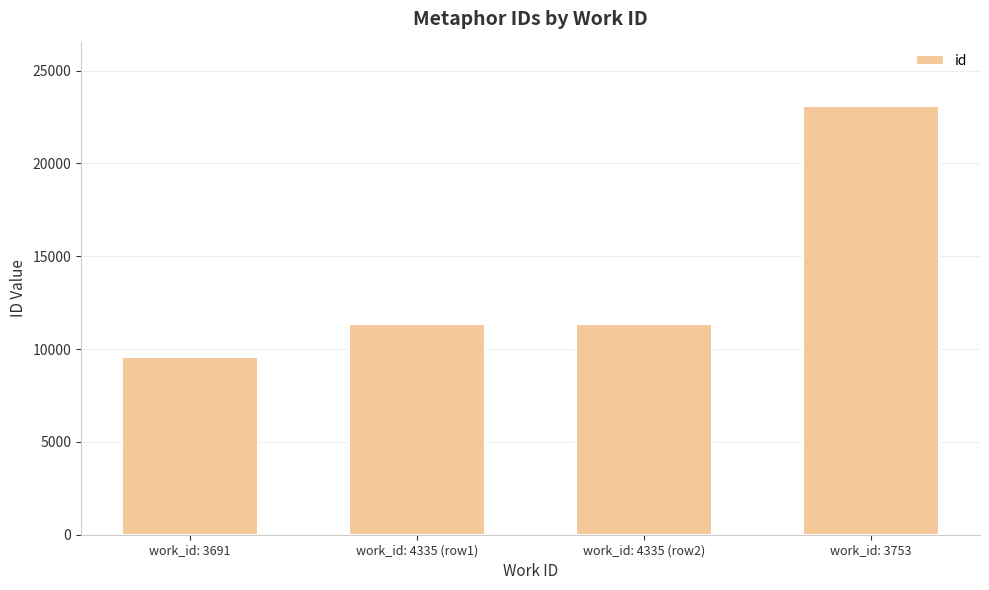

The value at work_id: 3691 is 15721. True or false?

False